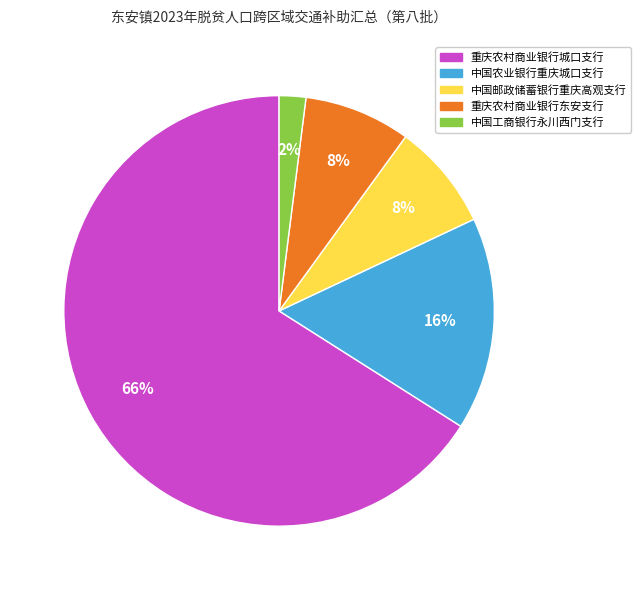

Is it true that 重庆农村商业银行东安支行 is 1% of the pie?

False